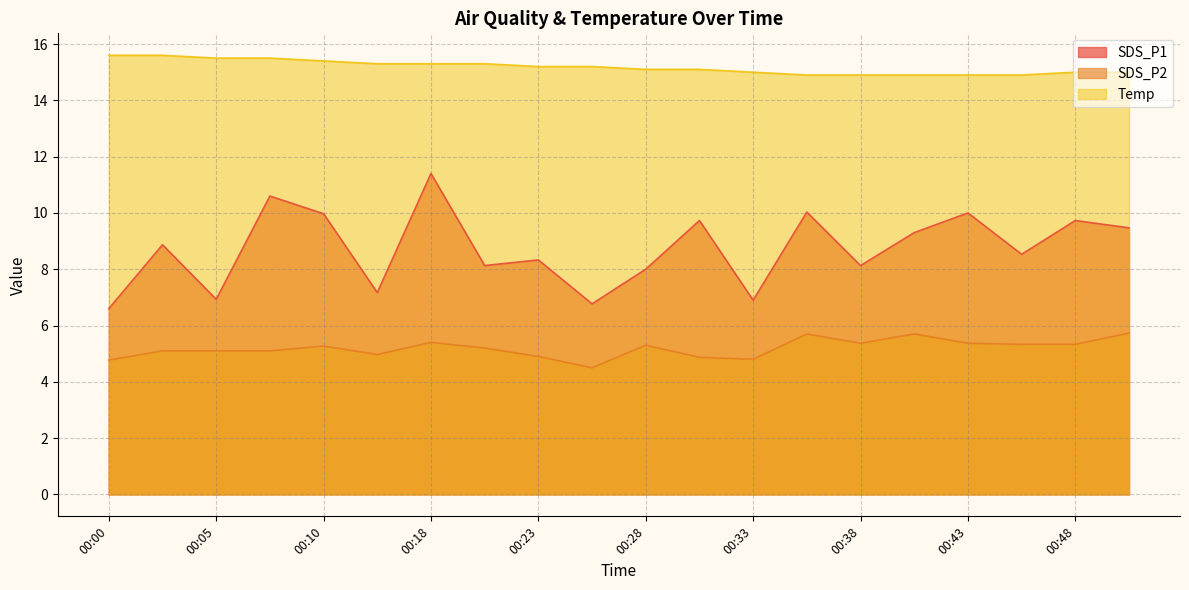

Which series has the largest total across all categories?

Temp